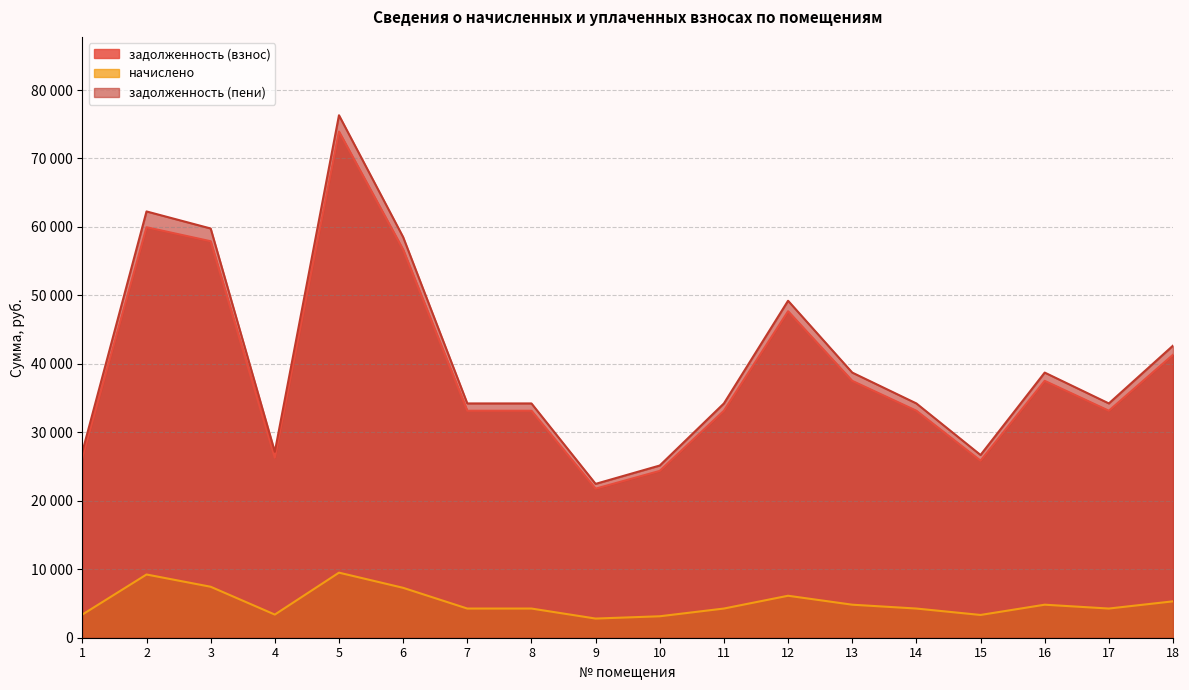

What is the value of the задолженность (взнос) point at the 2nd from the left?

59957.0